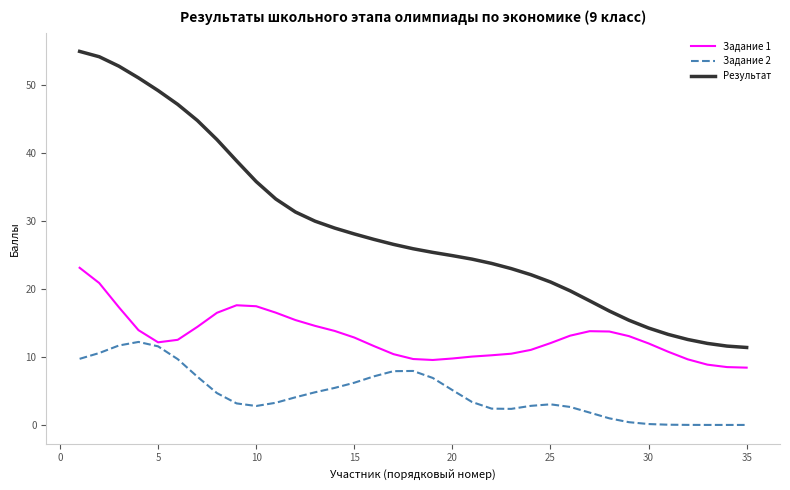

Count the number of categories in the chart.

35